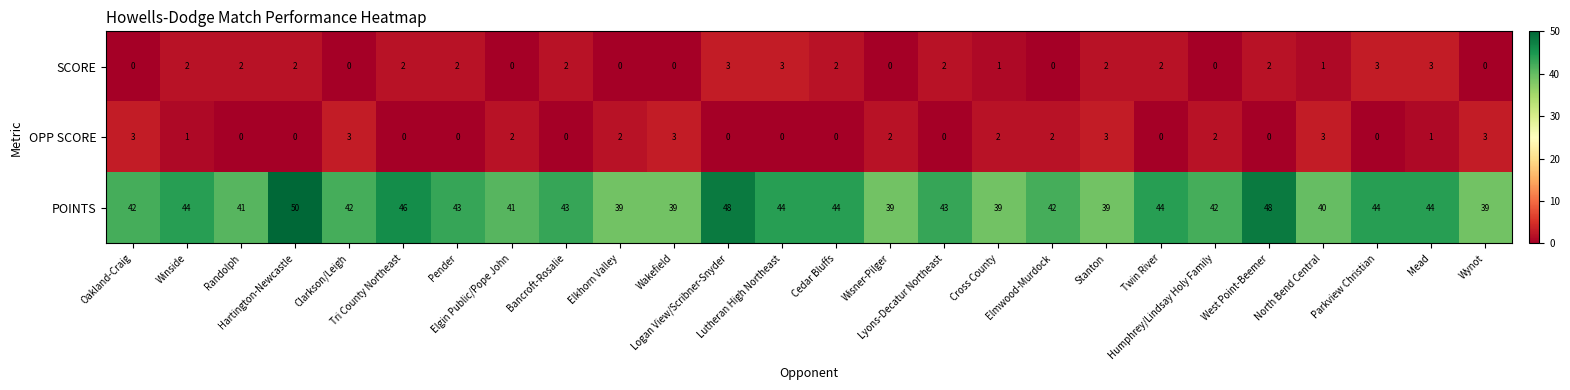

Which series has the largest range (max minus min)?

POINTS